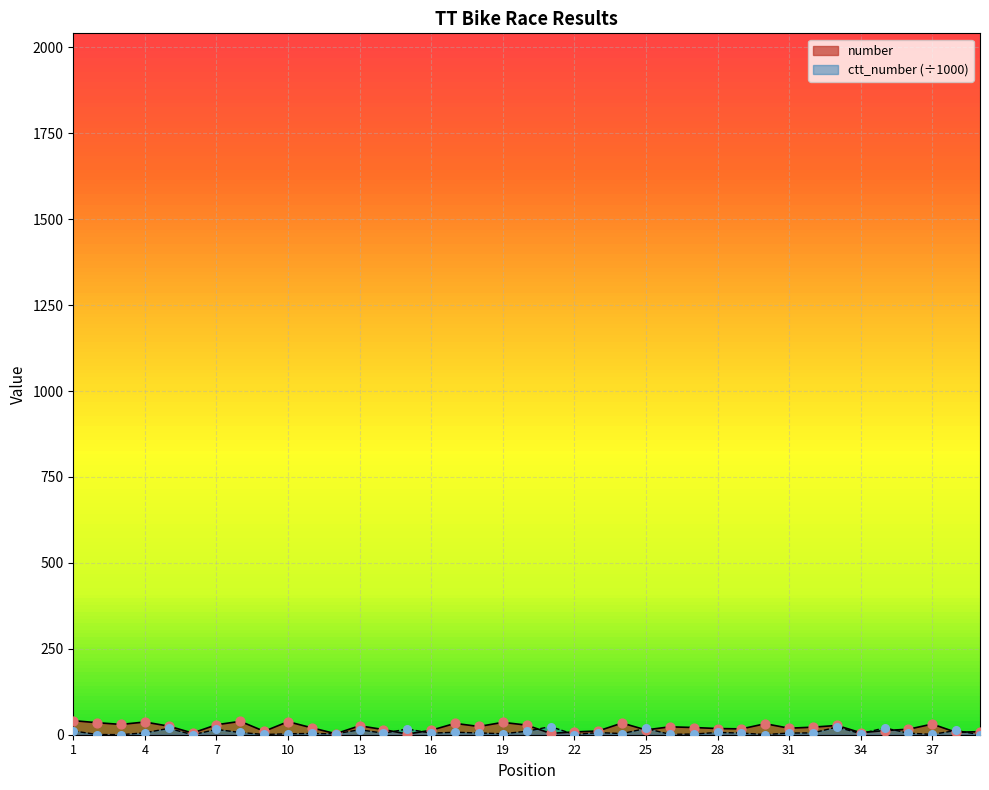

What are all the series names shown in the legend?

number, ctt_number (÷1000)